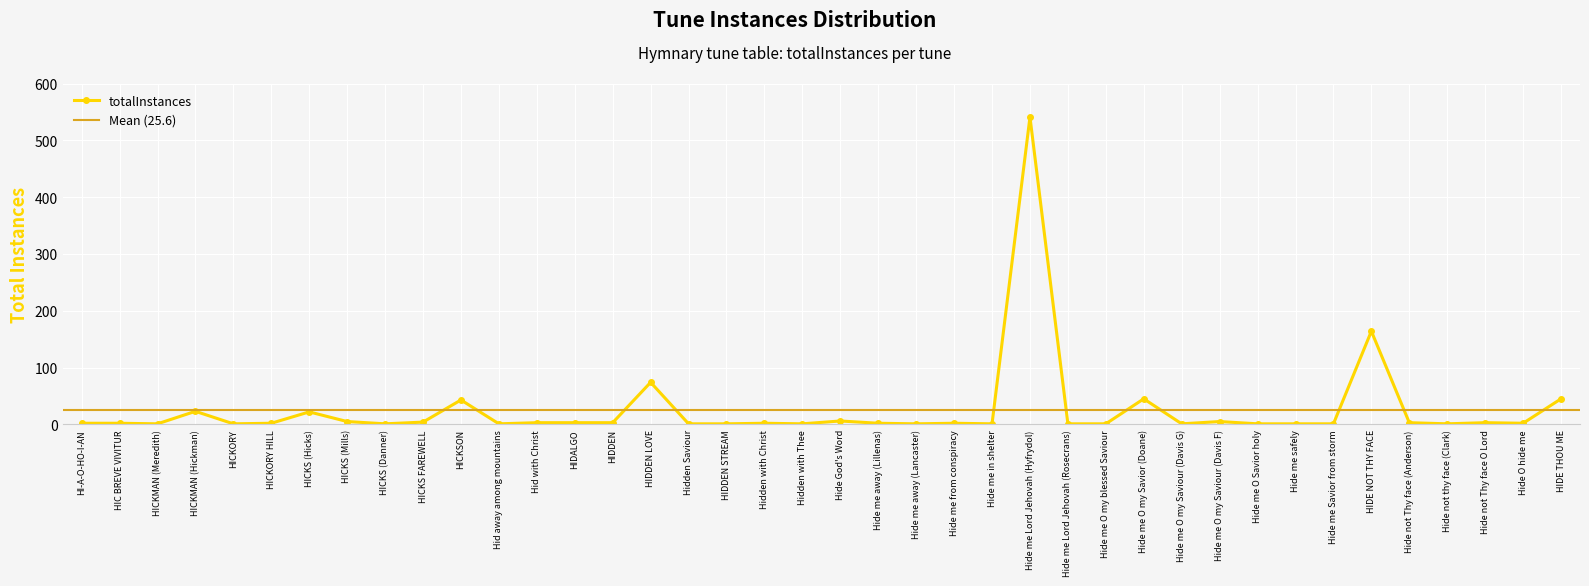

How many categories are shown in the chart?

40